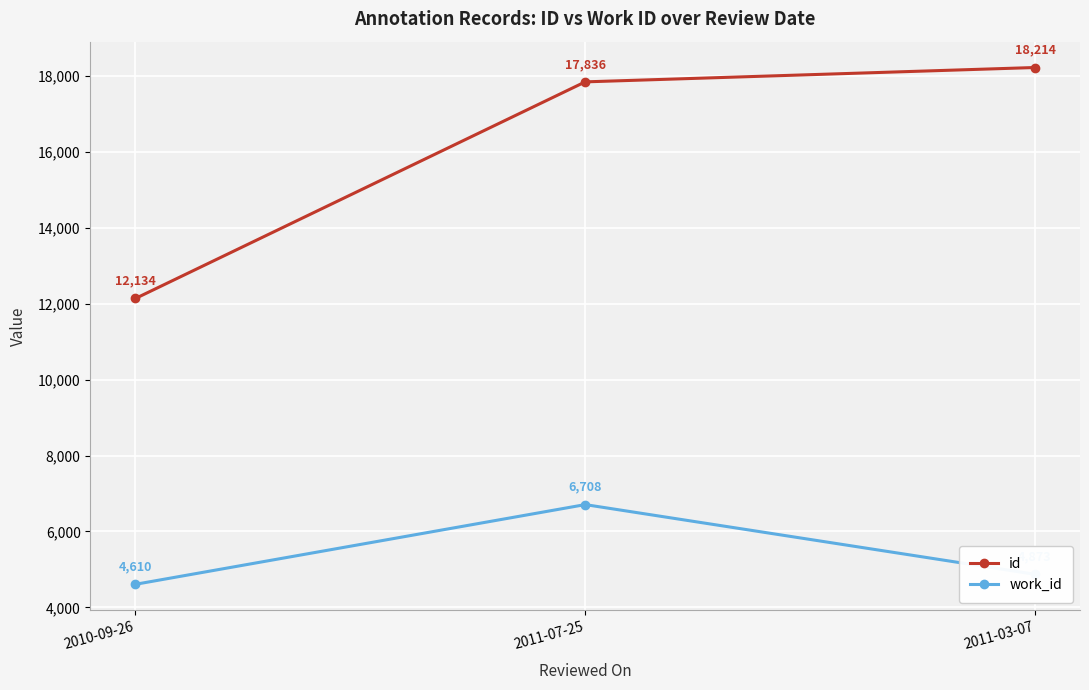

Between 2010-09-26 and 2011-07-25, which series saw the biggest shift?

id